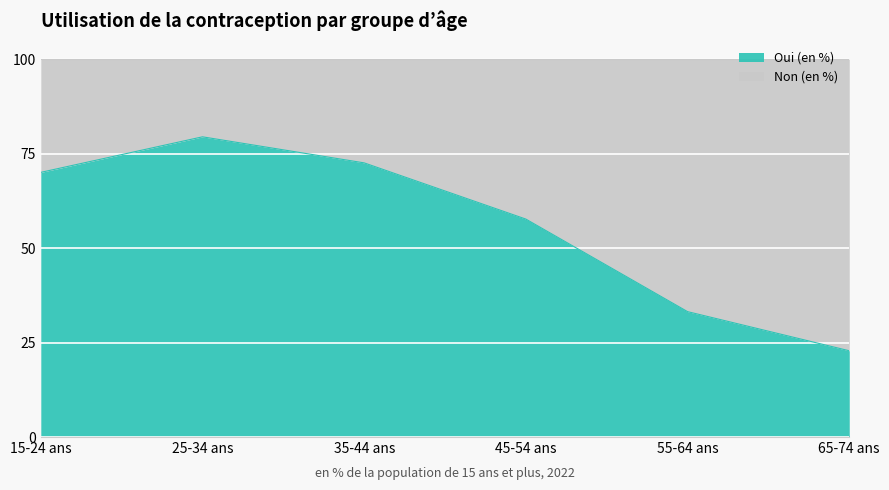

Where does the data first go above 70?

15-24 ans